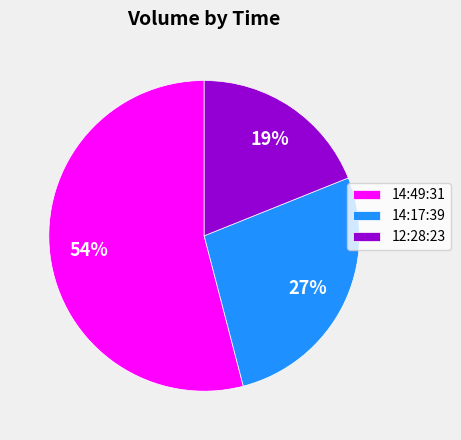

Which slice is the smallest?

12:28:23